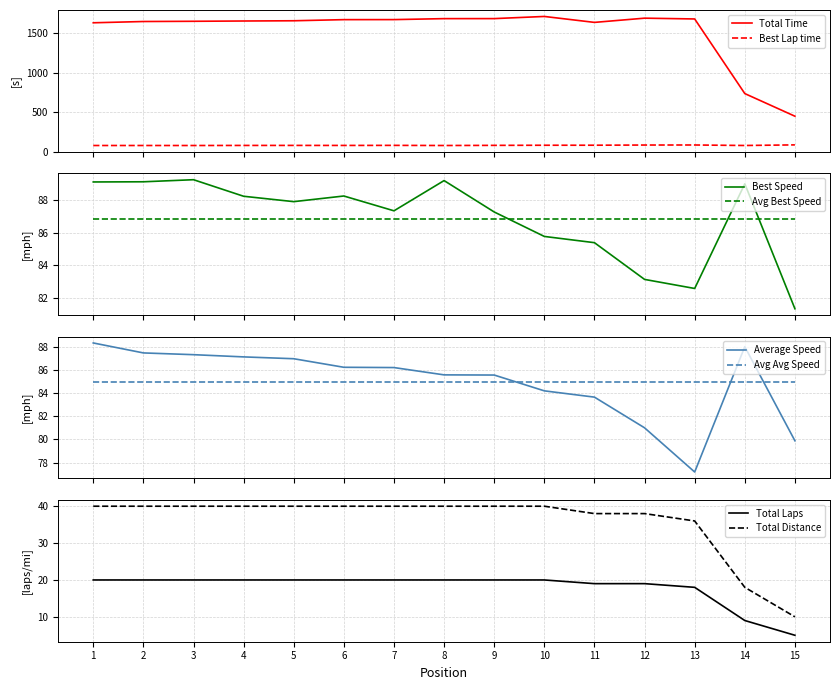

True or false: Best Lap time and Total Time cross at least once.

False